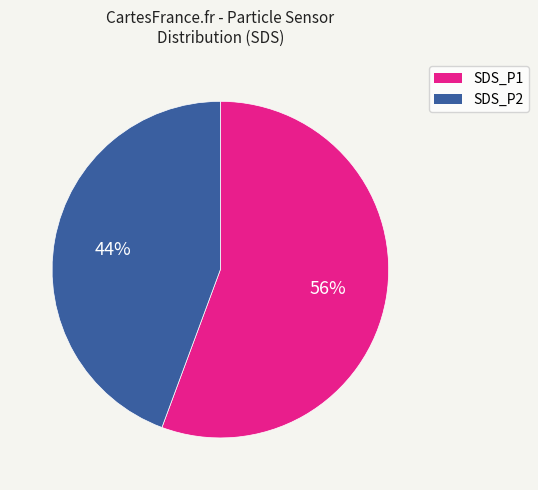

To the nearest percent, what is the combined percentage of SDS_P1 and SDS_P2?

100%